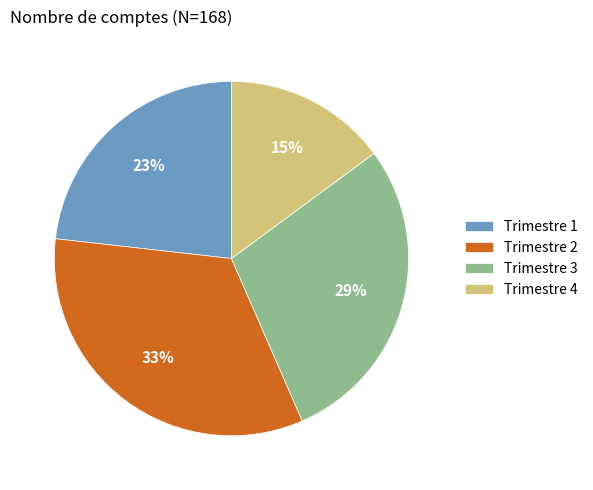

Count the number of slices in the pie.

4